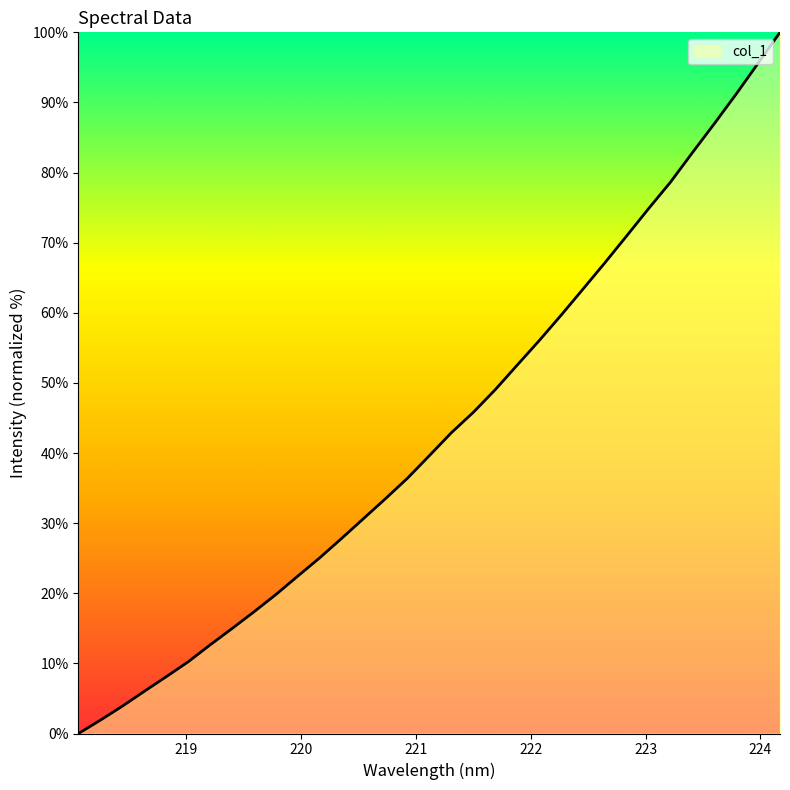

At which label is the value closest to 50?

221.6902